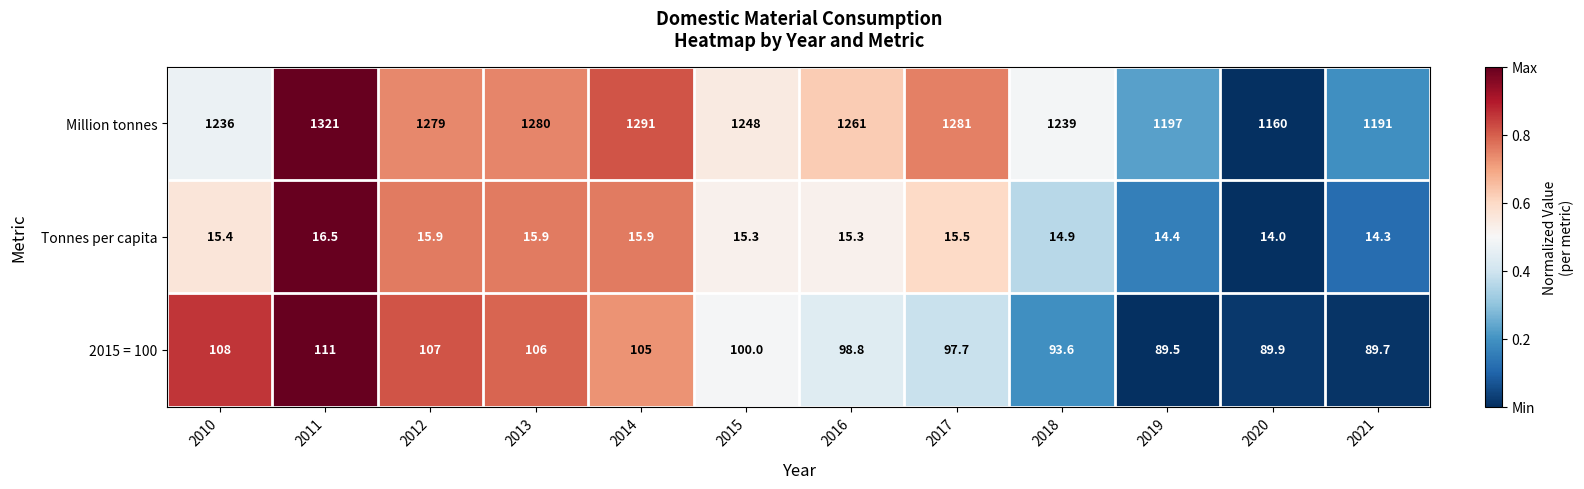

How many data points does each series have?

12